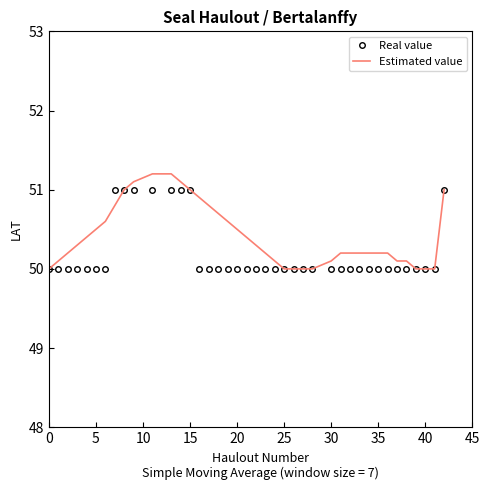

Rank the series by their average value, from highest to lowest.

Estimated value, Real value